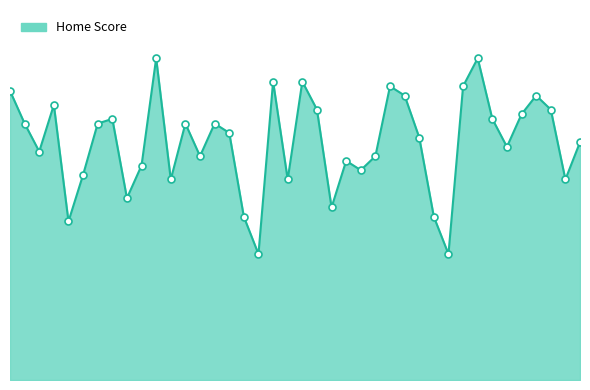

How many categories are shown in the chart?

40